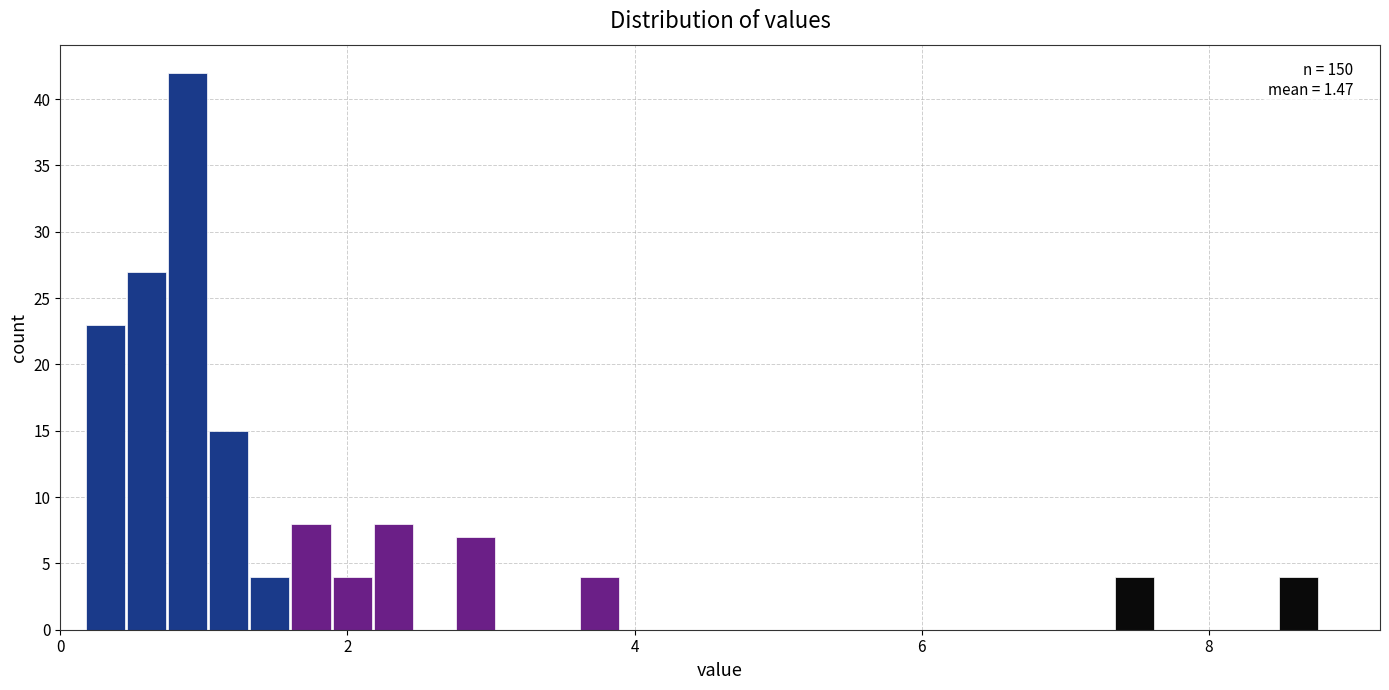

Around what value on the x-axis is the tallest bar? Give the approximate position of its centre, as read against the axis.

0.8